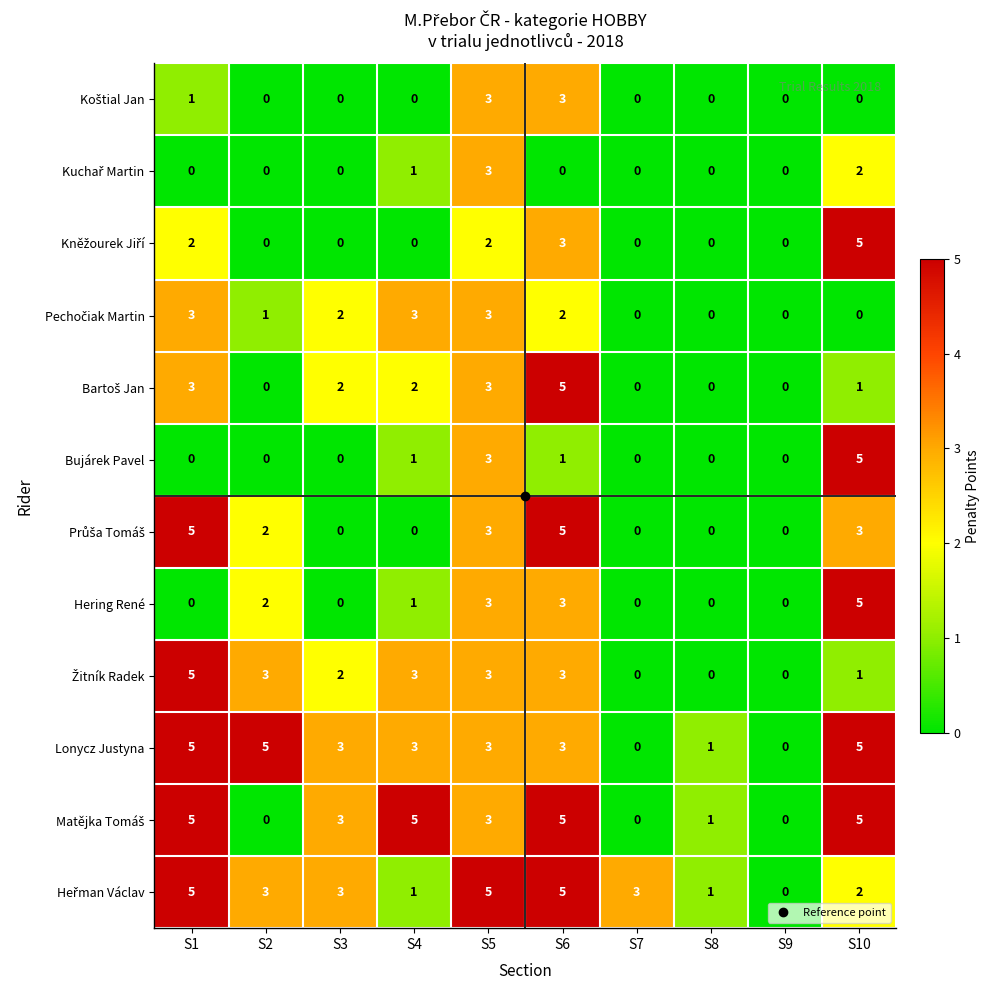

What is the total value across all series at S3?

15